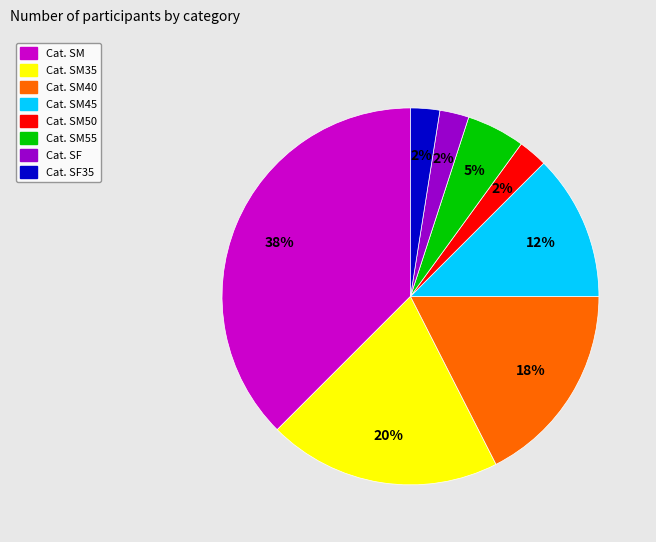

Which slice is the largest?

Cat. SM